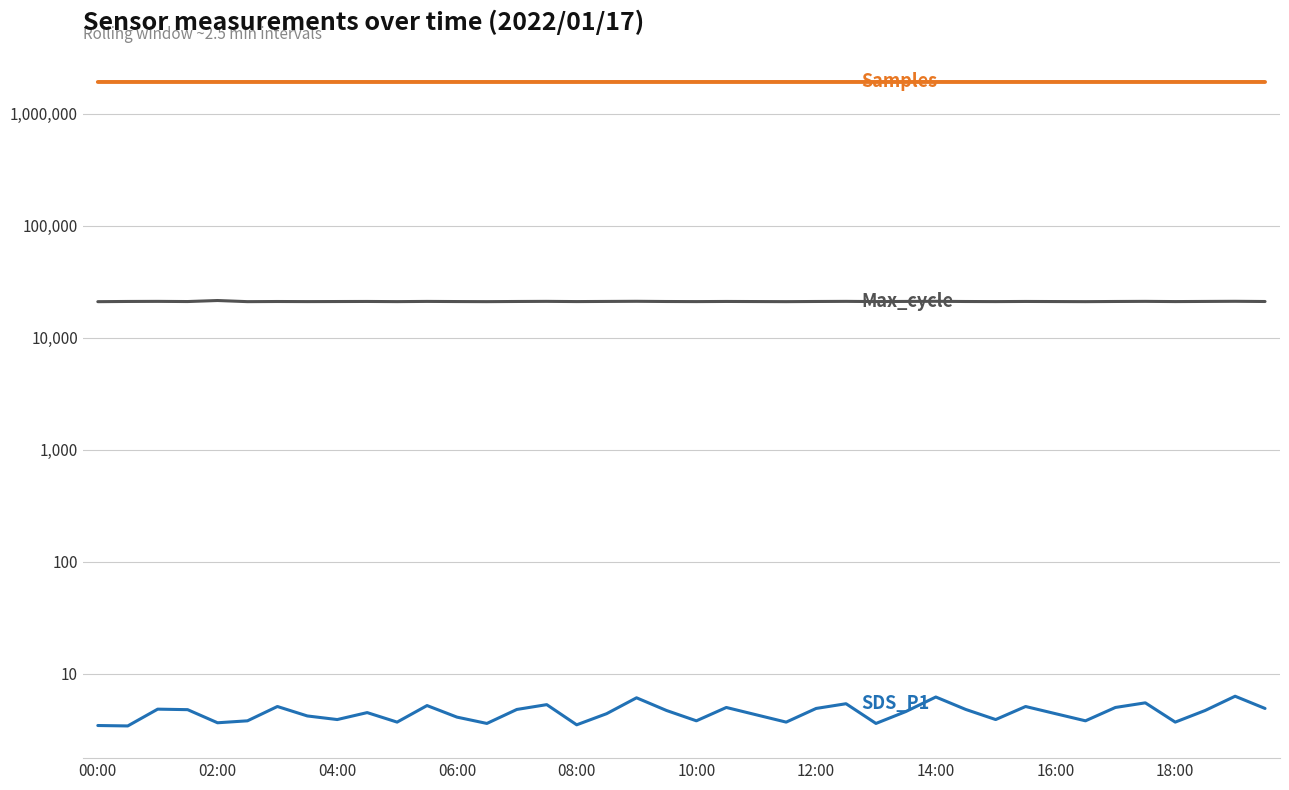

Does the chart display data point markers on the line(s)?

No